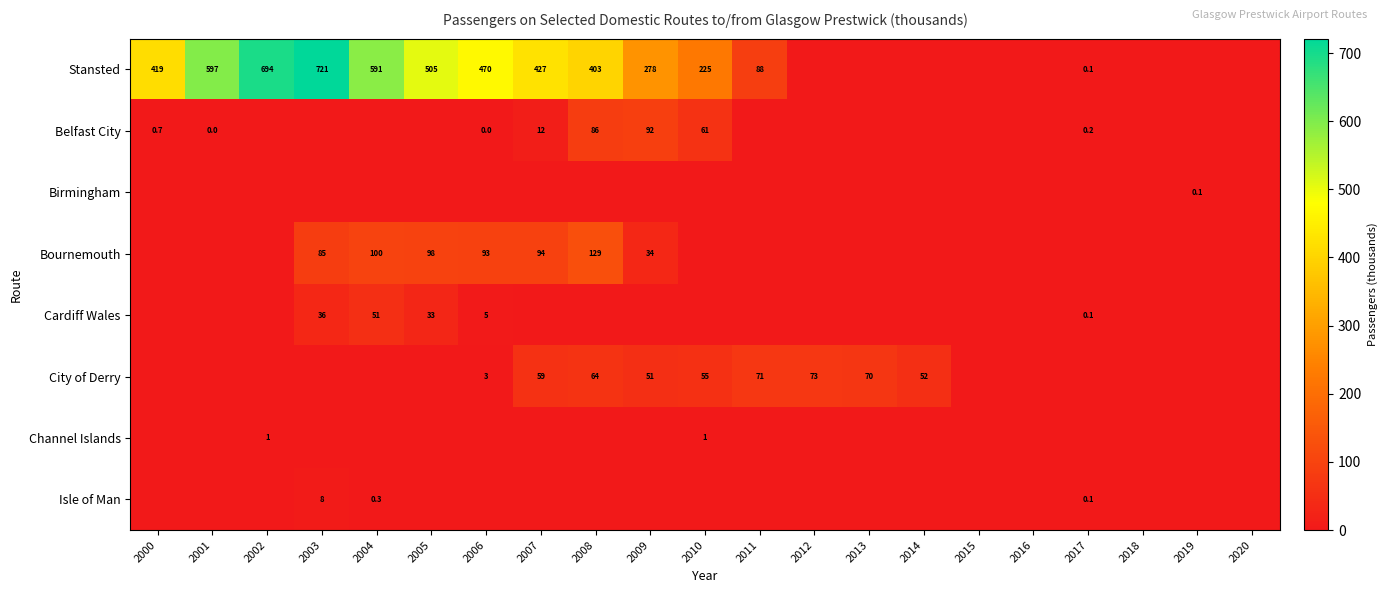

The Cardiff Wales series shows 8.9 at 2006. True or false?

False